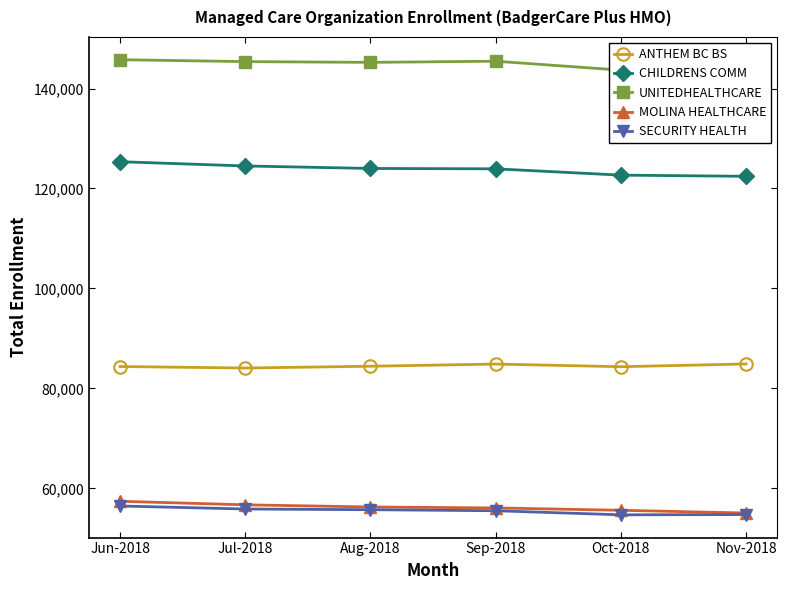

What are all the series names shown in the legend?

ANTHEM BC BS, CHILDRENS COMM, UNITEDHEALTHCARE, MOLINA HEALTHCARE, SECURITY HEALTH